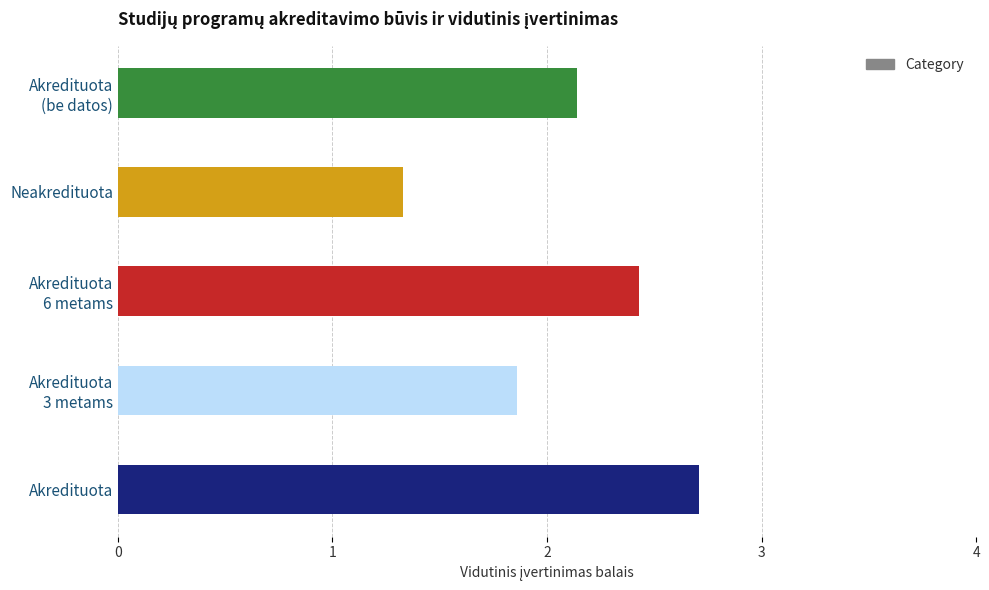

Which has a higher value, Akredituota or Neakredituota?

Akredituota